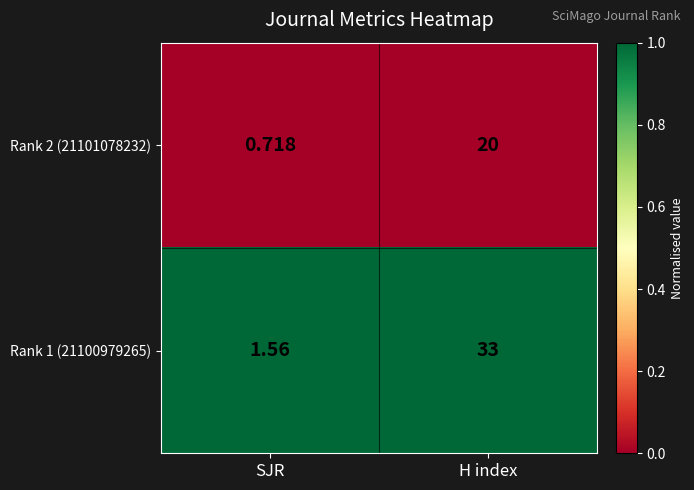

Where is Rank 1 (21100979265) nearest to the value 17?

SJR